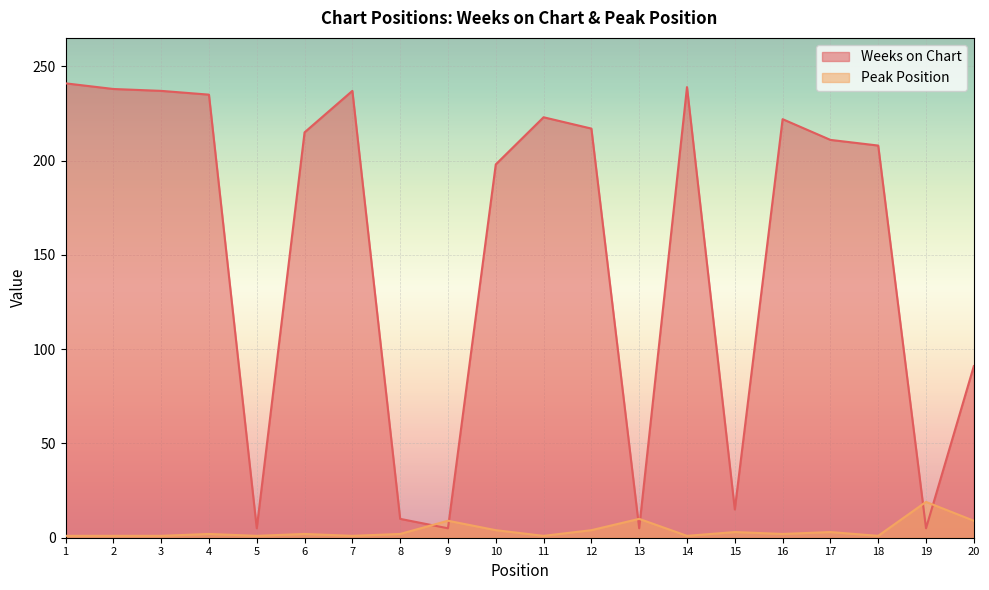

What are all the series names shown in the legend?

Weeks on Chart, Peak Position